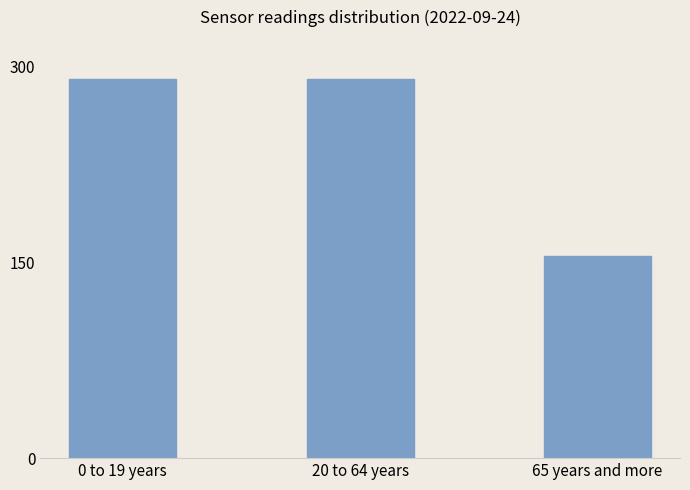

True or false: the data shows 290.0 at 20 to 64 years.

True